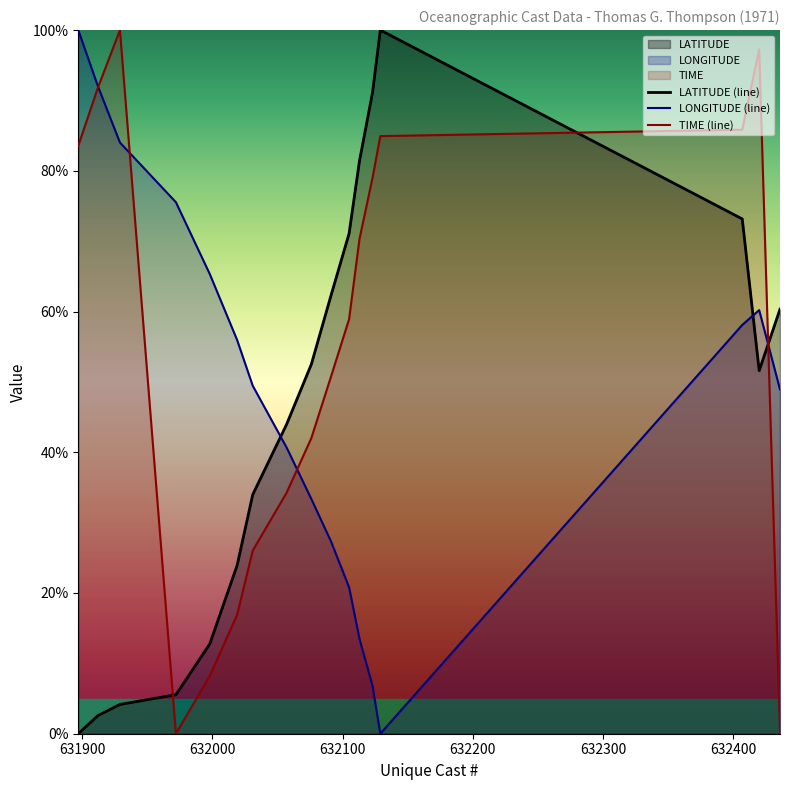

True or false: LONGITUDE (line) and LATITUDE (line) cross at least once.

True